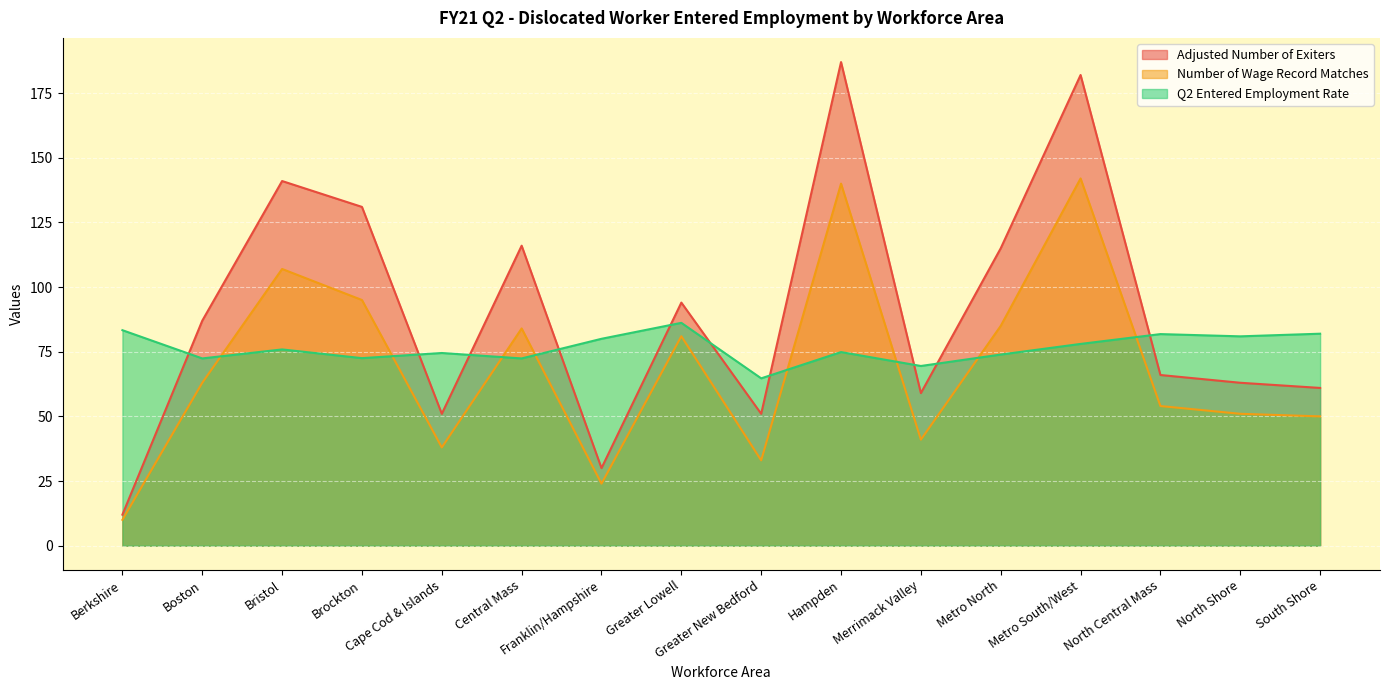

In Adjusted Number of Exiters, how many points are lower than both neighbors (excluding endpoints)?

4